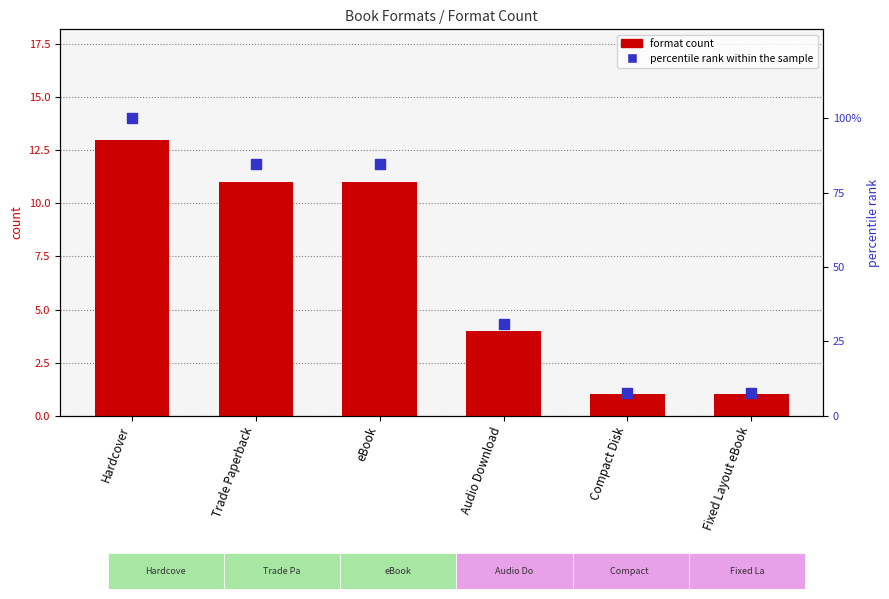

What is the total value across all series at Compact Disk?

8.7